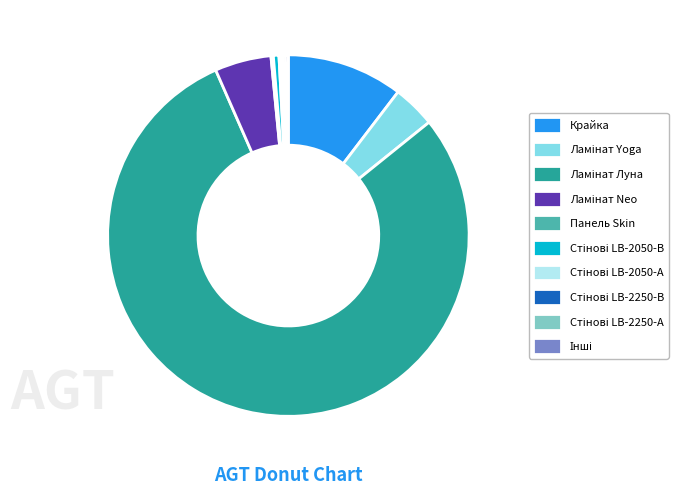

The Крайка slice represents 10% of the pie. True or false?

True